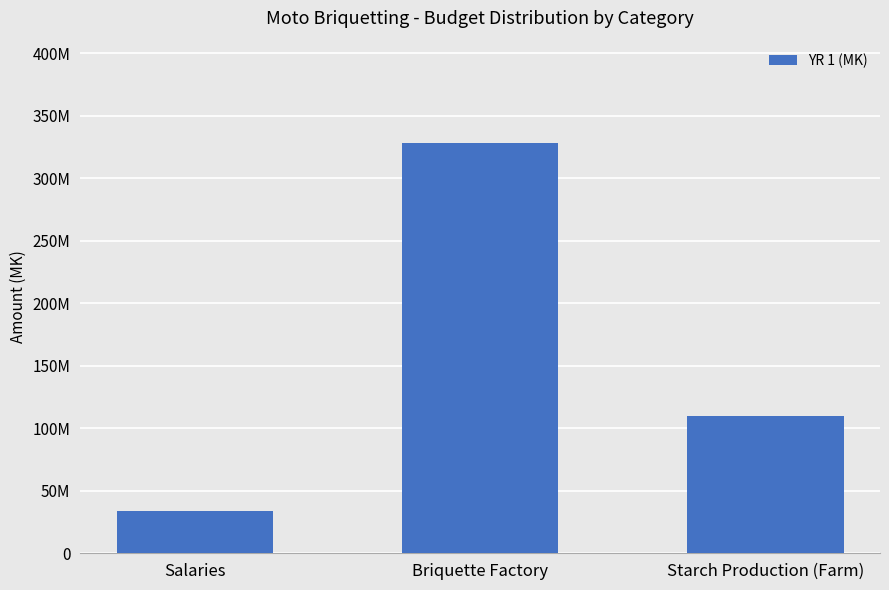

Is it true that the value at Salaries is 33900000.0?

True